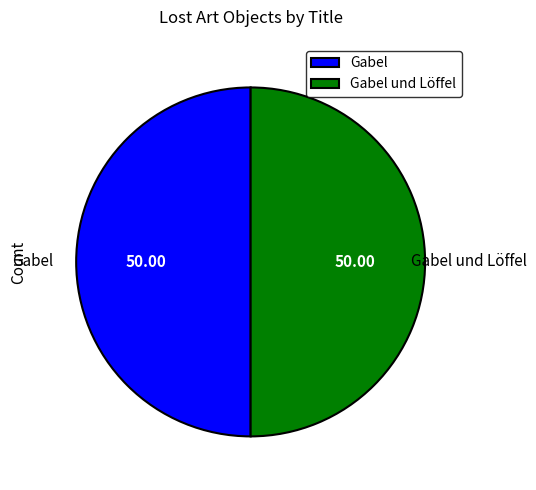

What is the ratio of the value at Gabel und Löffel to the value at Gabel?

1.0